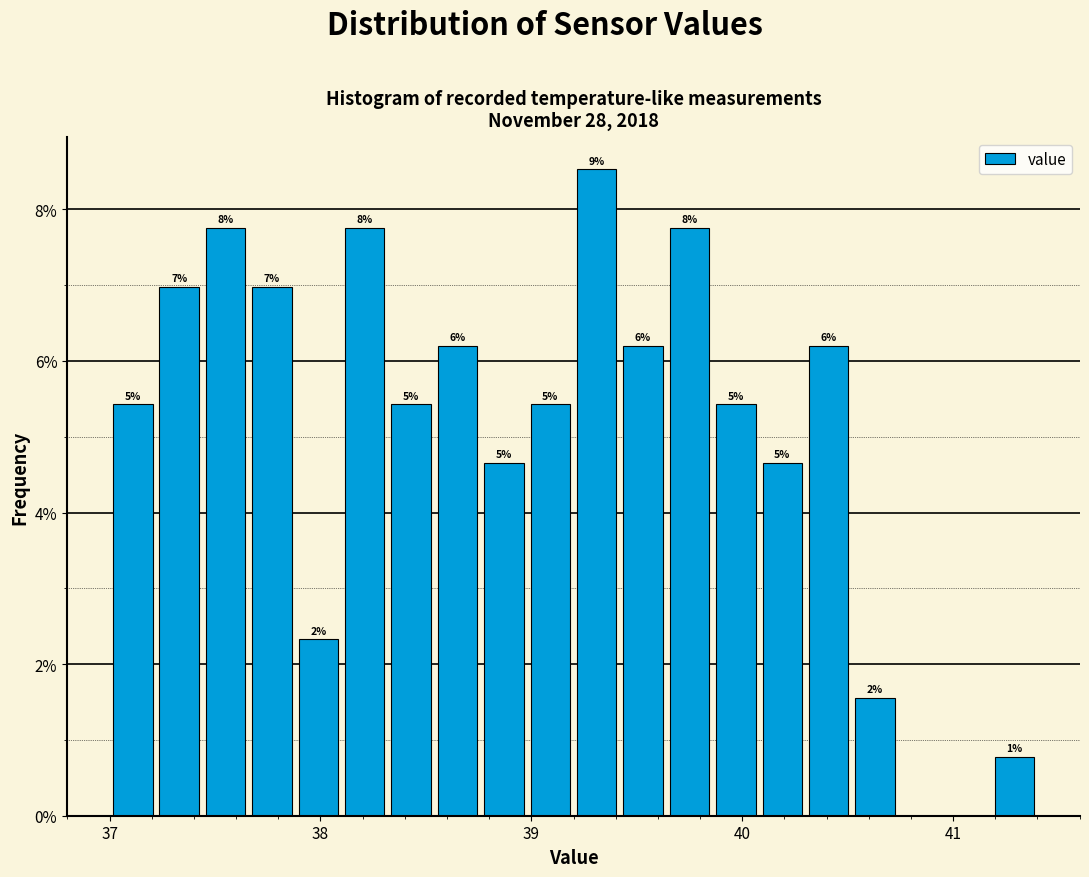

Around what value on the x-axis is the tallest bar? Give the approximate position of its centre, as read against the axis.

39.3